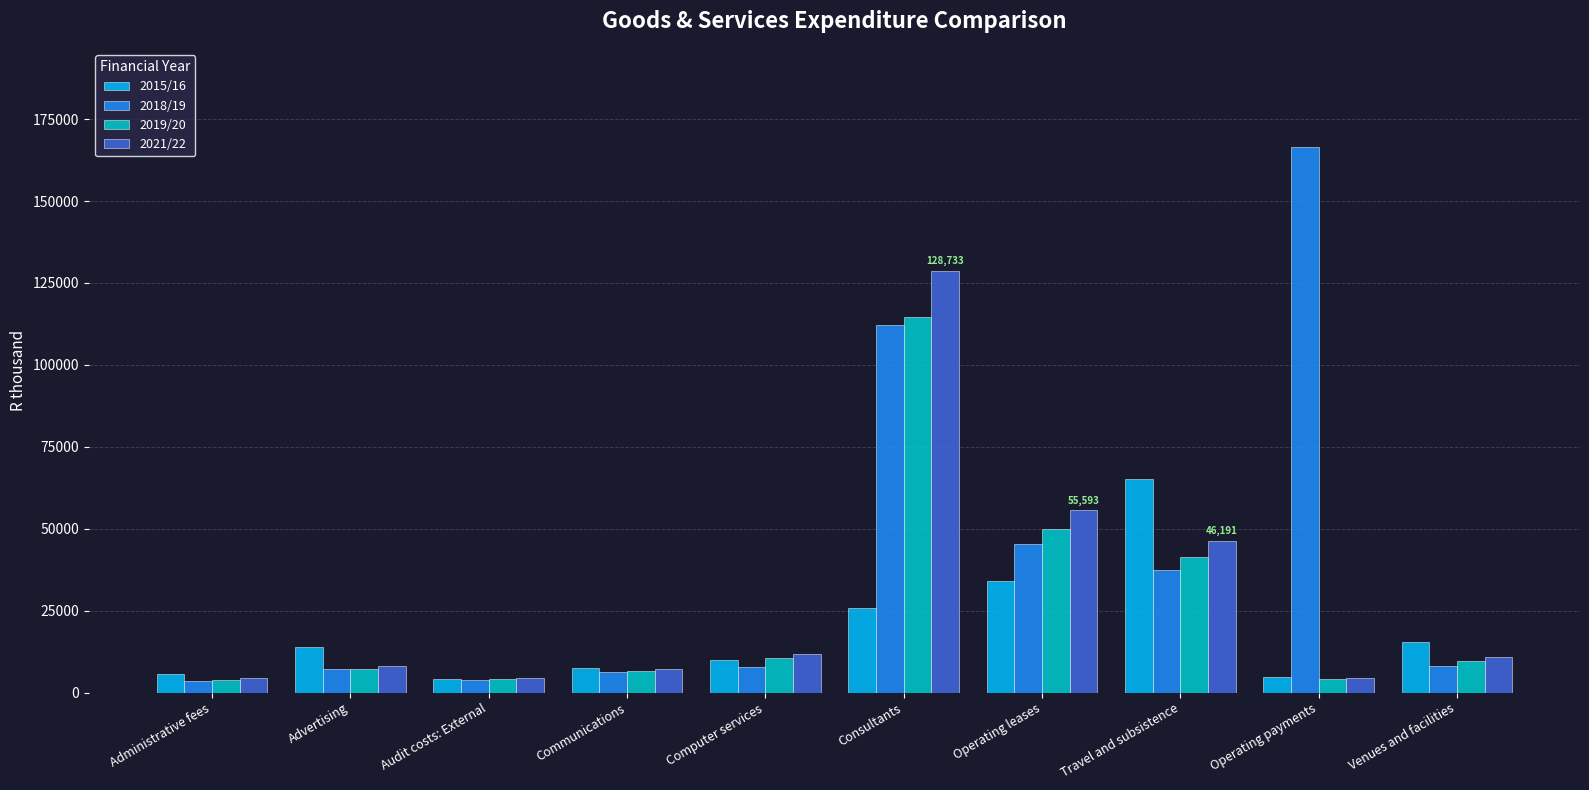

What is the maximum value shown in the chart?

166489